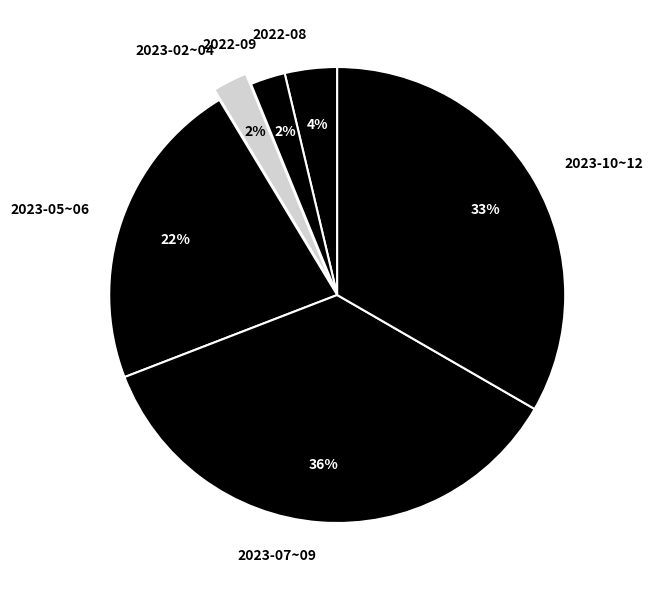

Count the number of slices in the pie.

6